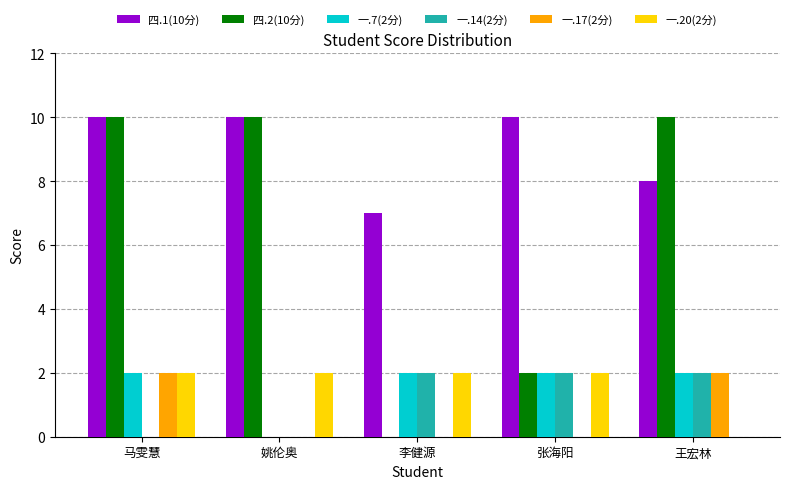

What is the maximum value shown in the chart?

10